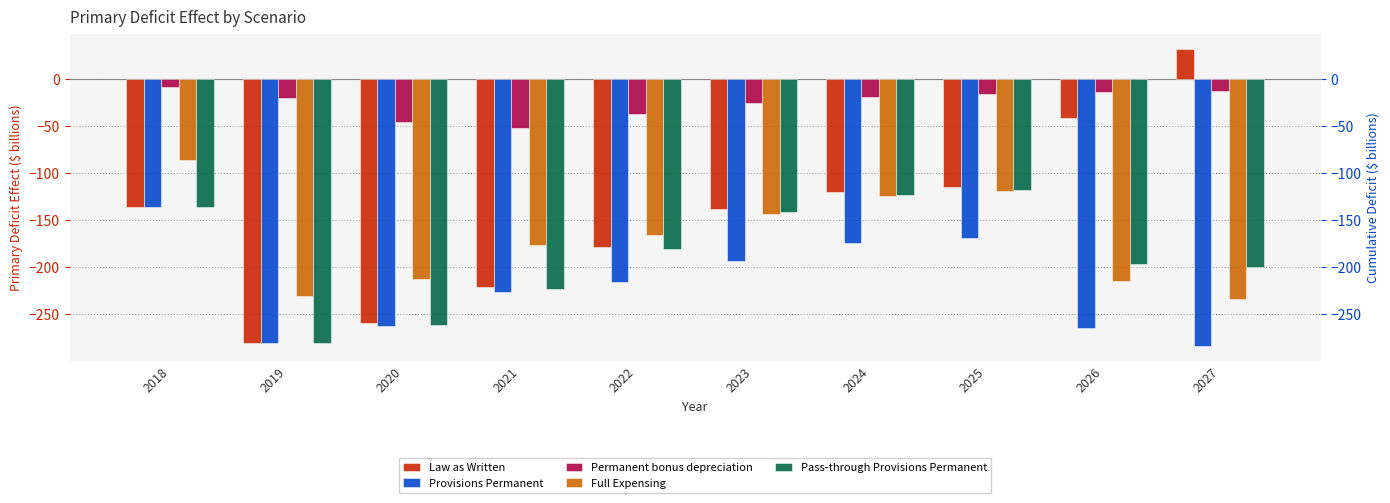

What is the maximum value shown in the chart?

32.9